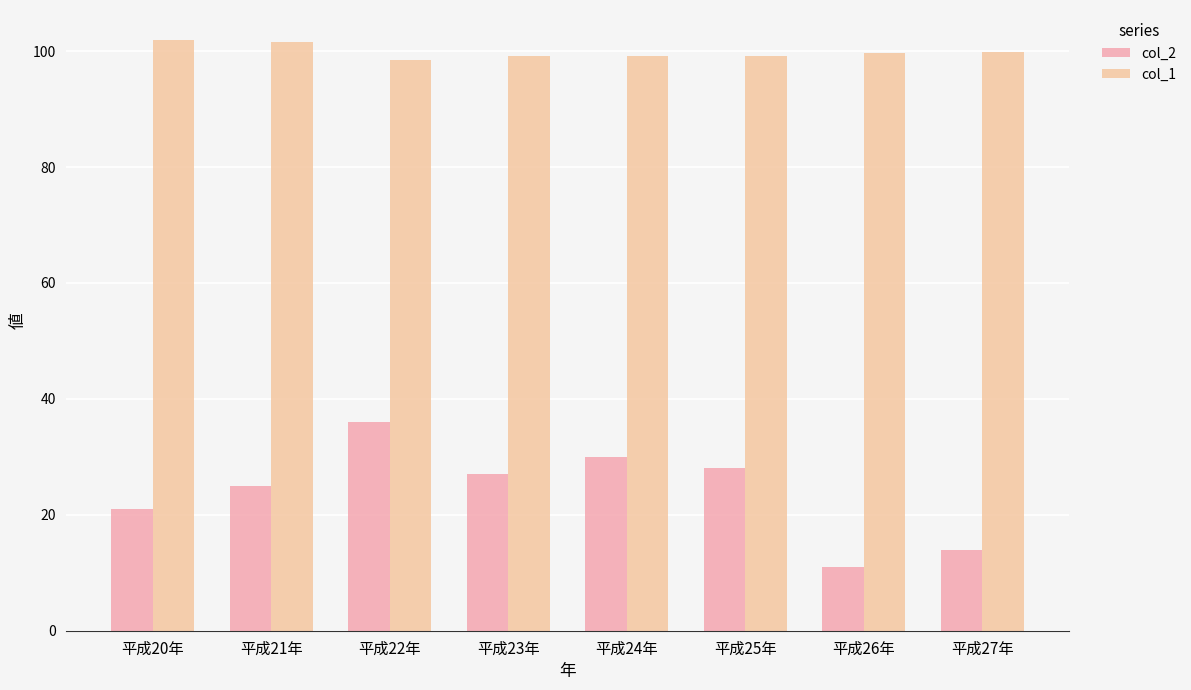

How many groups of bars are there?

8